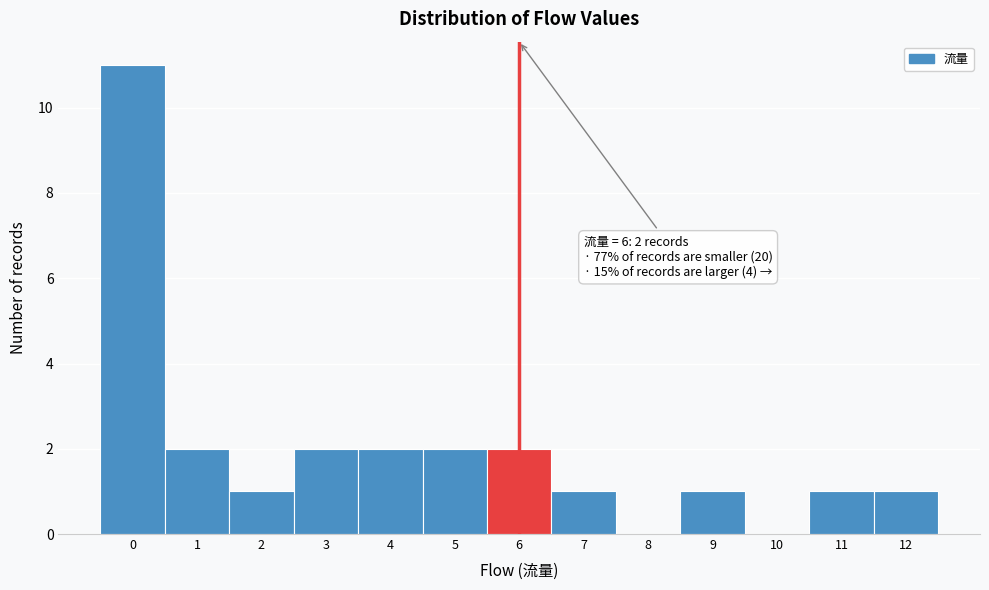

Which range on the x-axis has the tallest bar?

-0.5 to 0.5